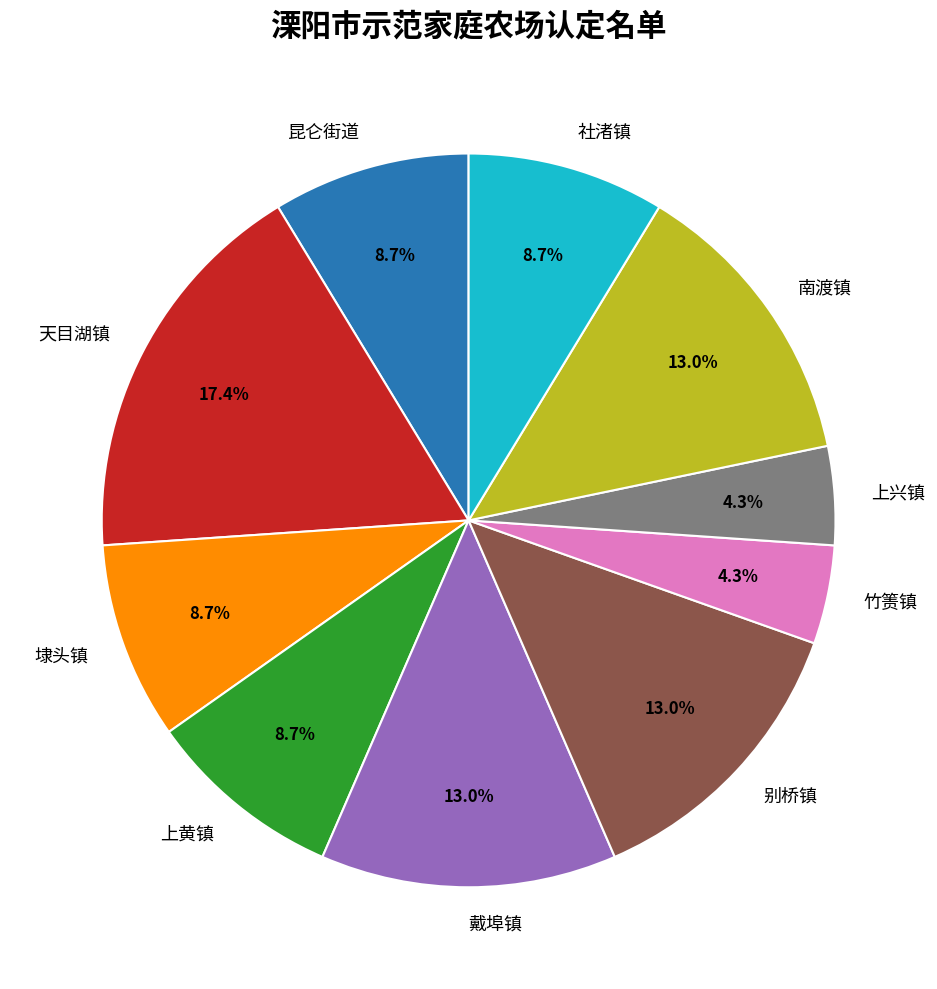

Does 埭头镇 represent more than half of the total?

No